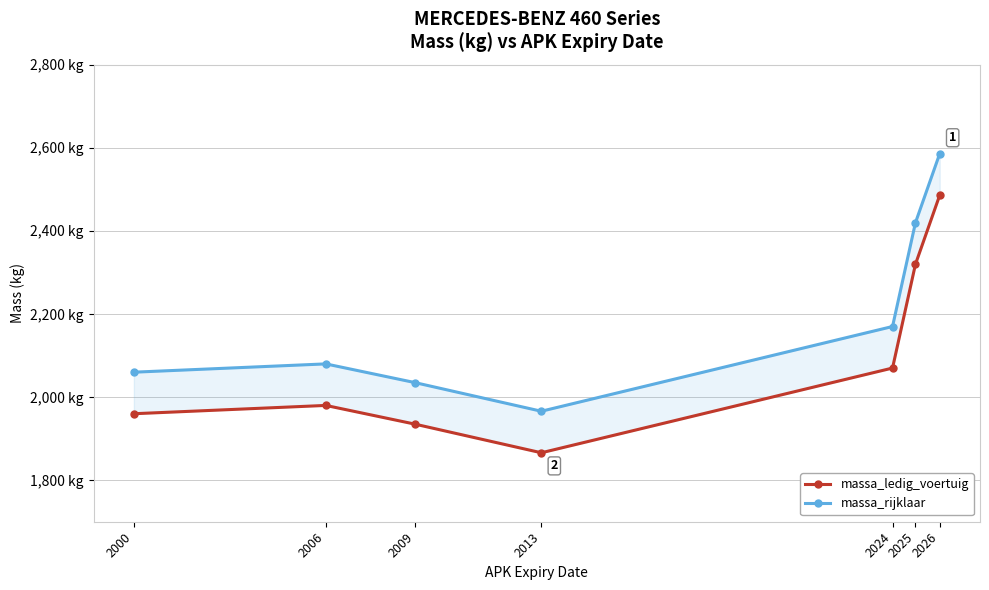

True or false: massa_rijklaar has a value of 3601 at 2009.

False